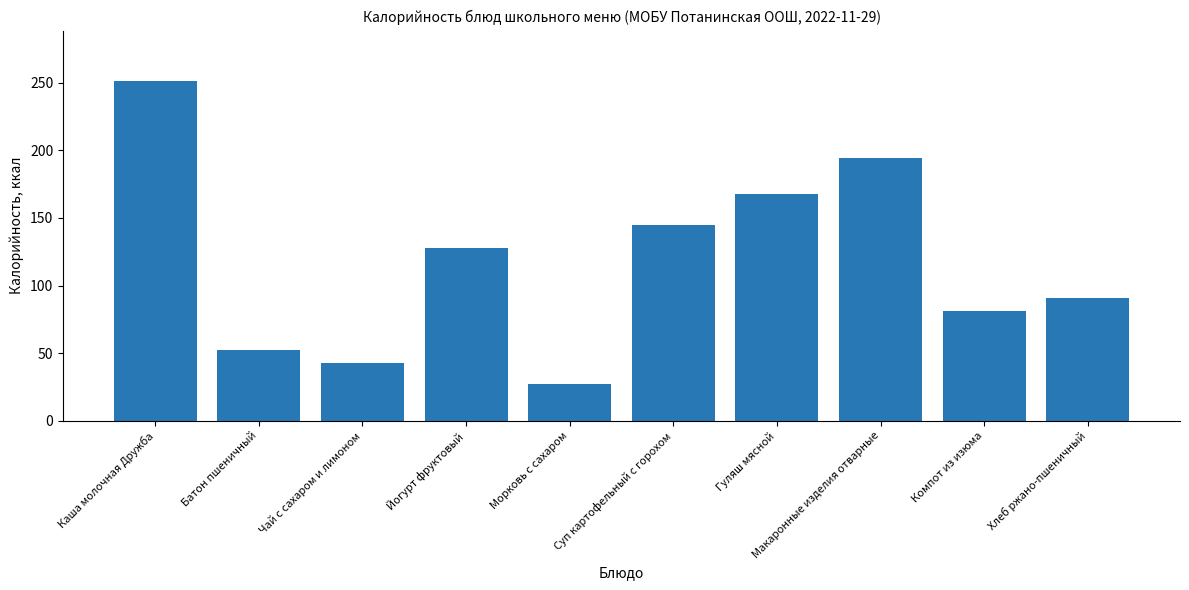

How many bars are there in total?

10